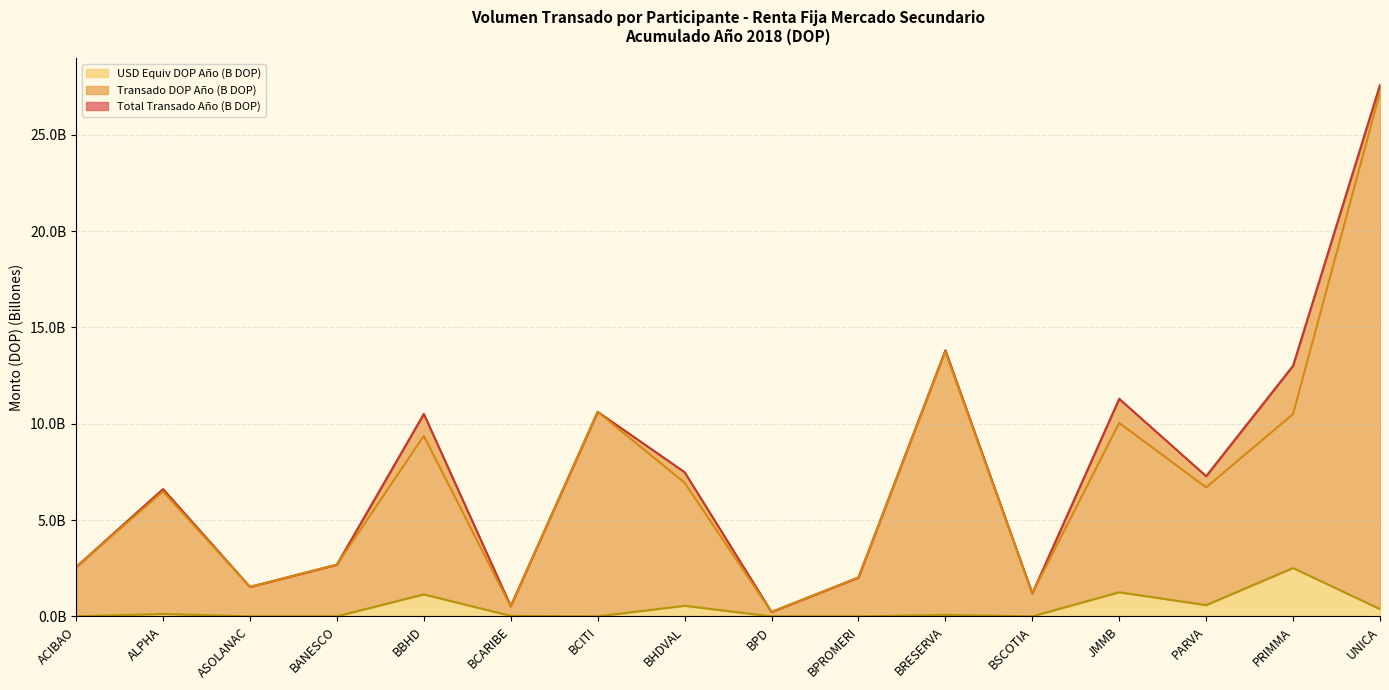

In Total Transado Año (B DOP), how many points are higher than both neighbors (excluding endpoints)?

5